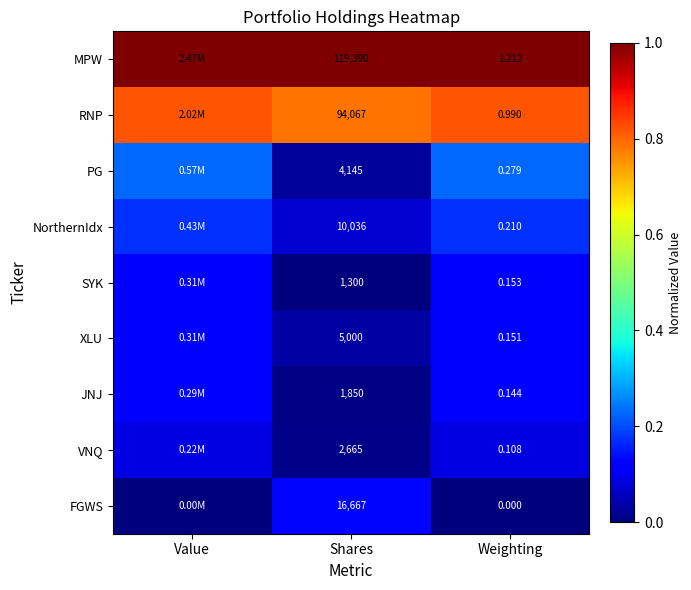

Is the value of RNP at Shares greater than the value of NorthernIdx at Weighting?

Yes